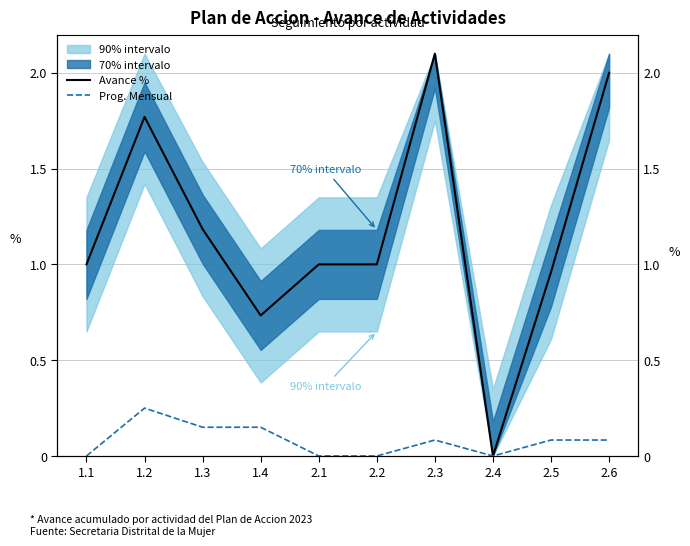

What is the total value across all series at 2.2?

1.0